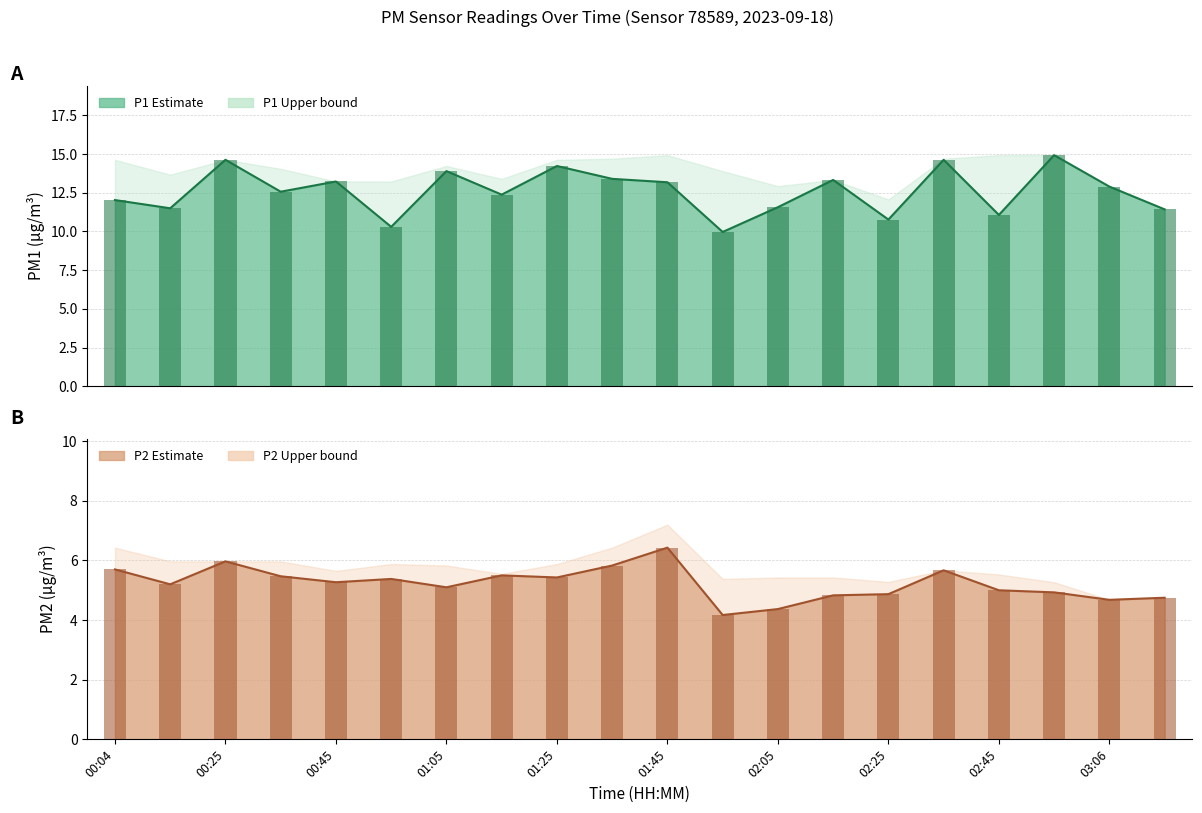

What is the smallest value displayed?

4.2